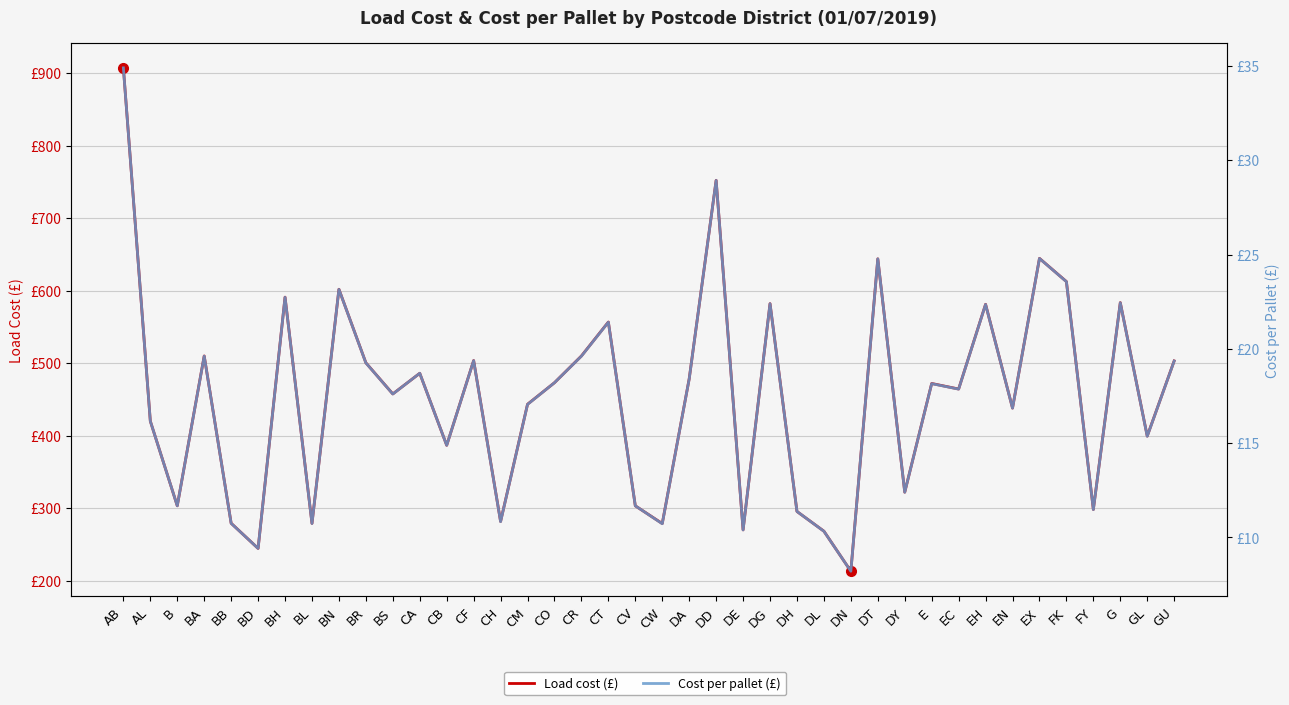

Where is Cost per pallet (£) nearest to the value 21?

CT